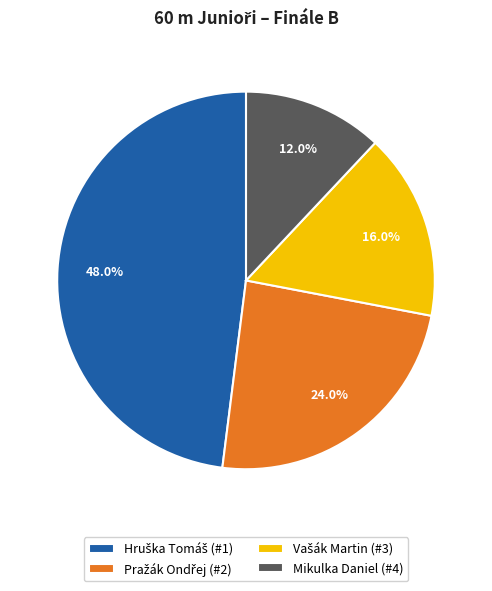

How much of the chart is everything except Mikulka Daniel (#4)?

88.0%